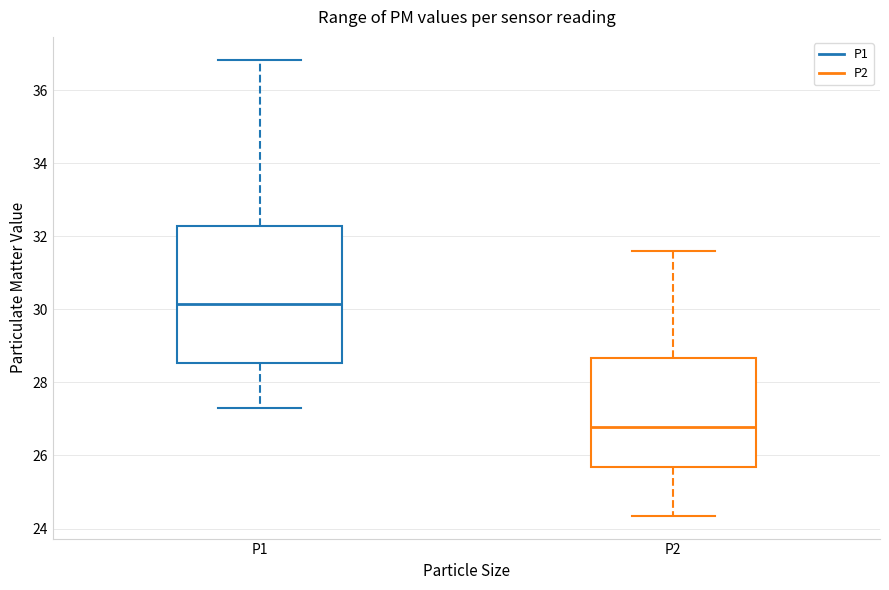

Where is the lower edge of the box for P2 on the y-axis? The values are not printed on the chart, so give them approximately, as read against the axis.

25.6